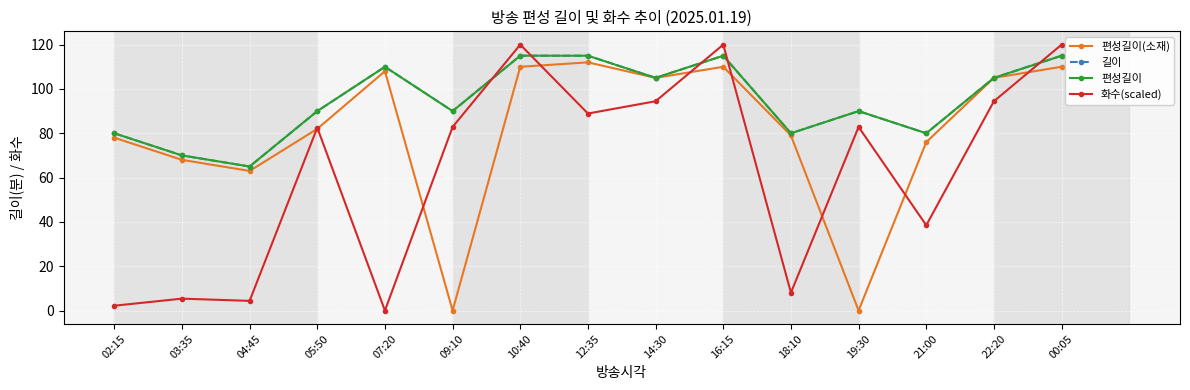

Does the chart have visible grid lines?

Yes